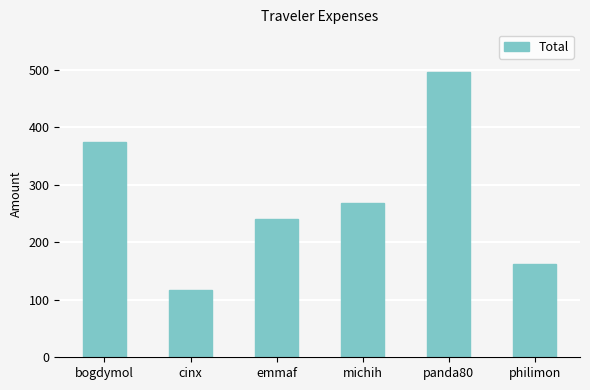

List the labels in order of value, largest first.

panda80, bogdymol, michih, emmaf, philimon, cinx